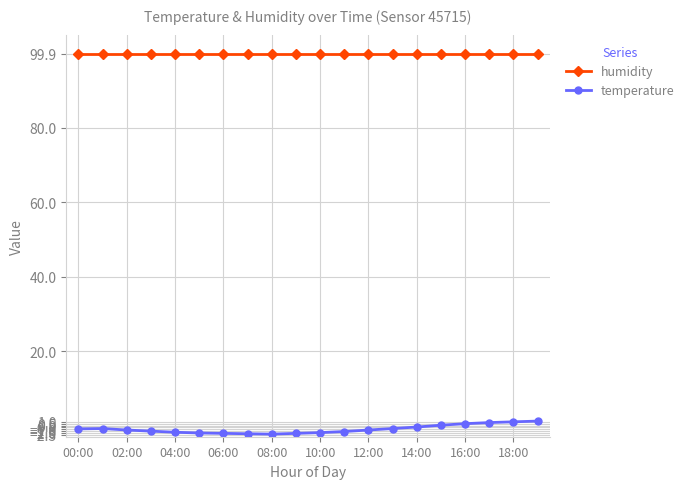

True or false: humidity and temperature intersect in this chart.

False